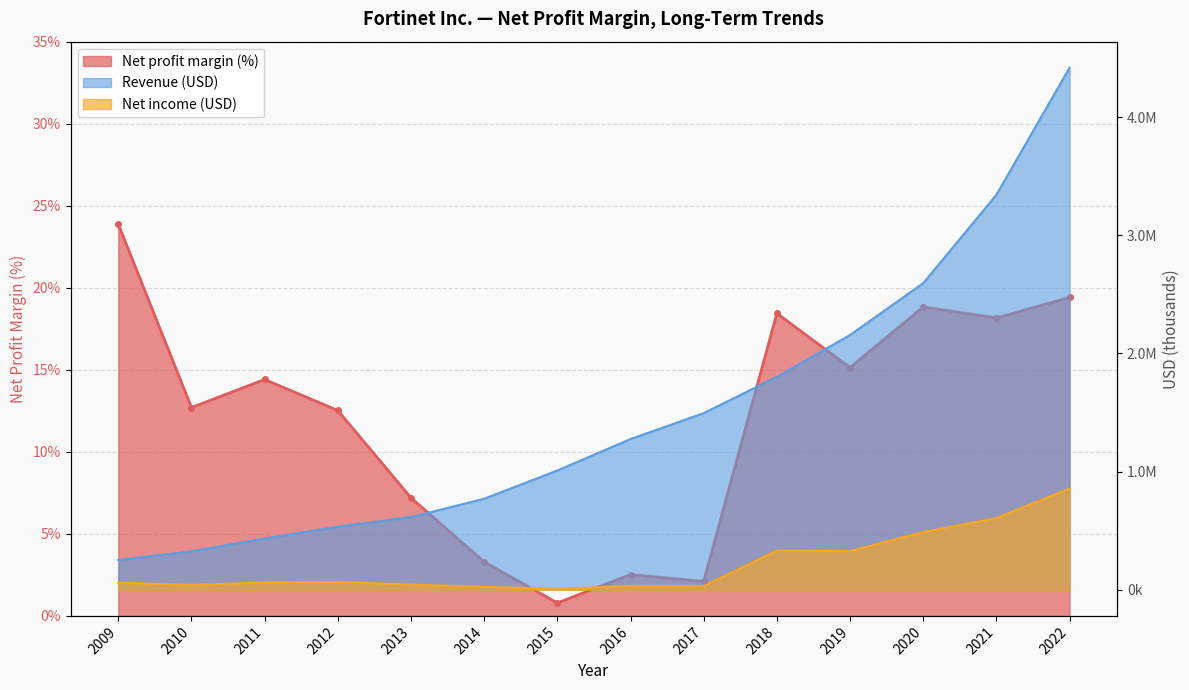

Which series has the largest total across all categories?

Revenue (USD)